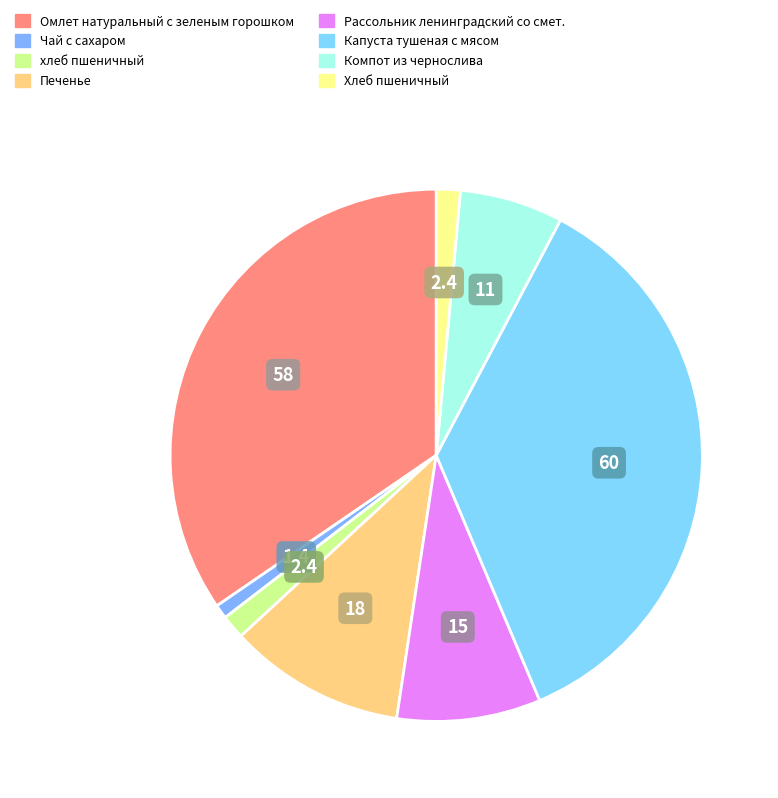

Is Рассольник ленинградский со смет. the majority of the pie?

No